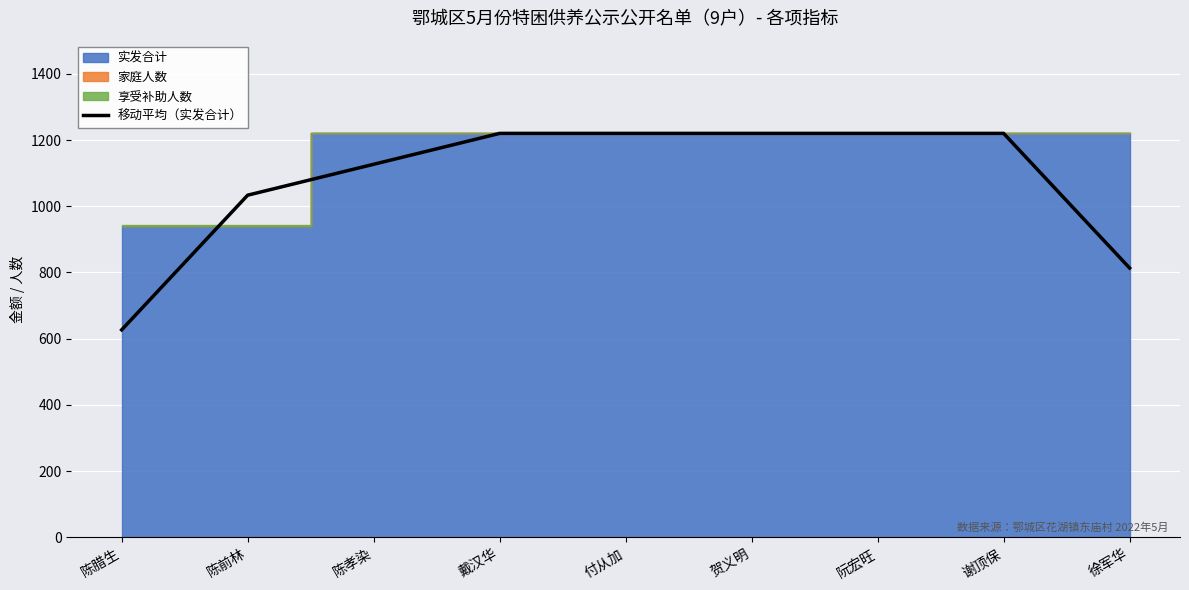

Which category has the lowest value across all series?

陈腊生